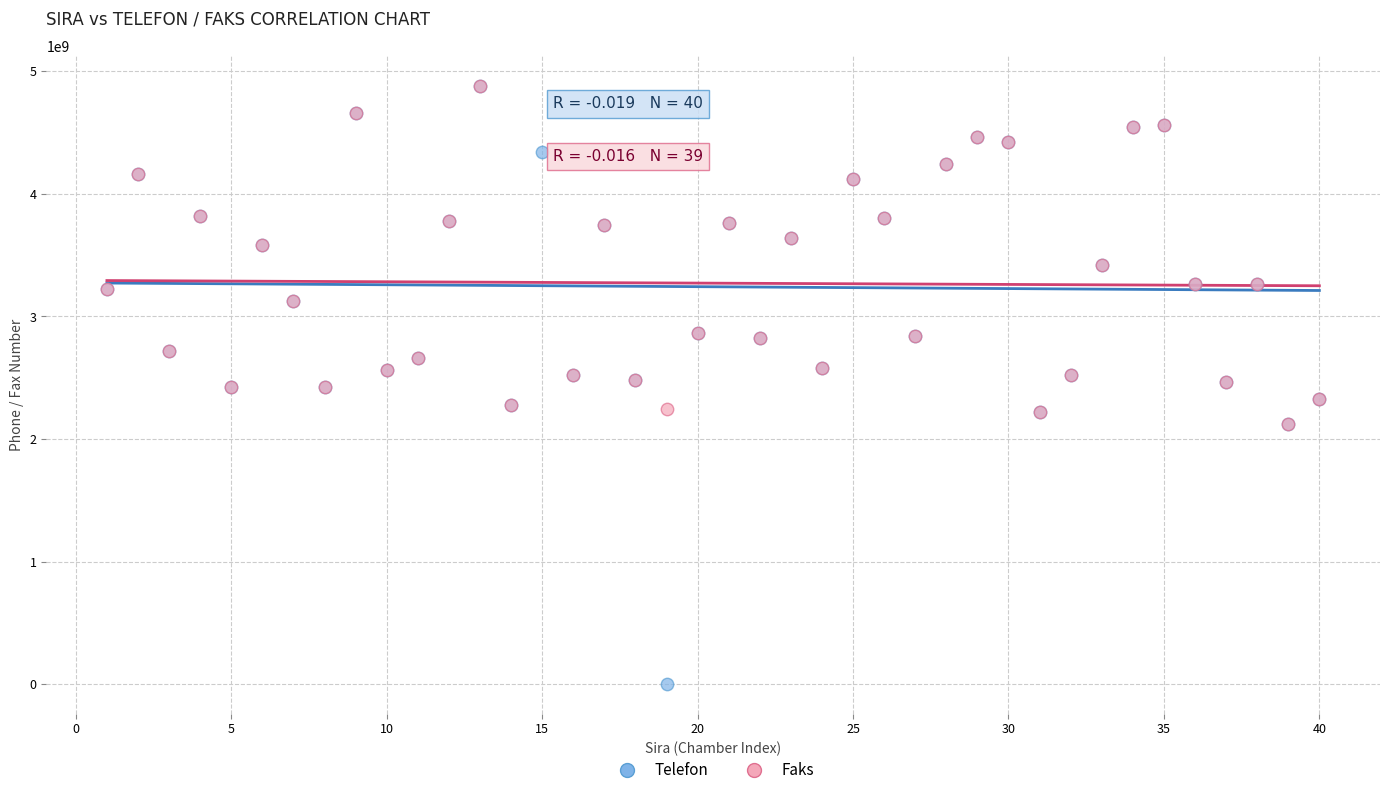

Which series contains the lowest Y value?

Telefon